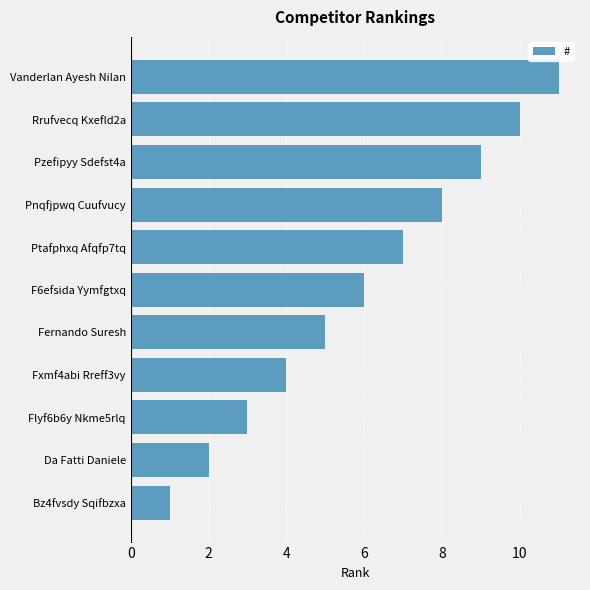

Is it true that the value at Bz4fvsdy Sqifbzxa is 1?

True